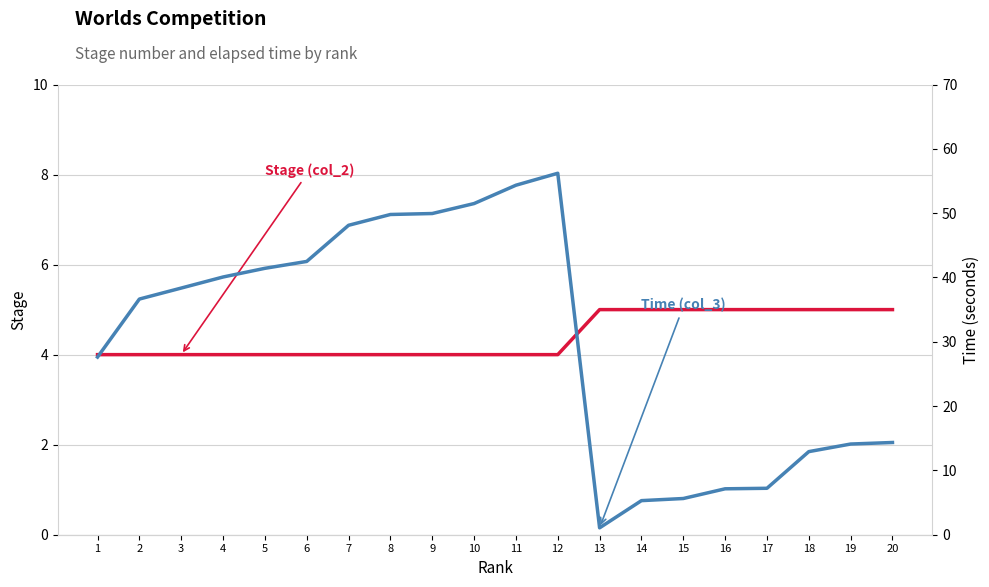

Rank the series by their maximum value, from lowest to highest.

Stage (col_2), Time (col_3)